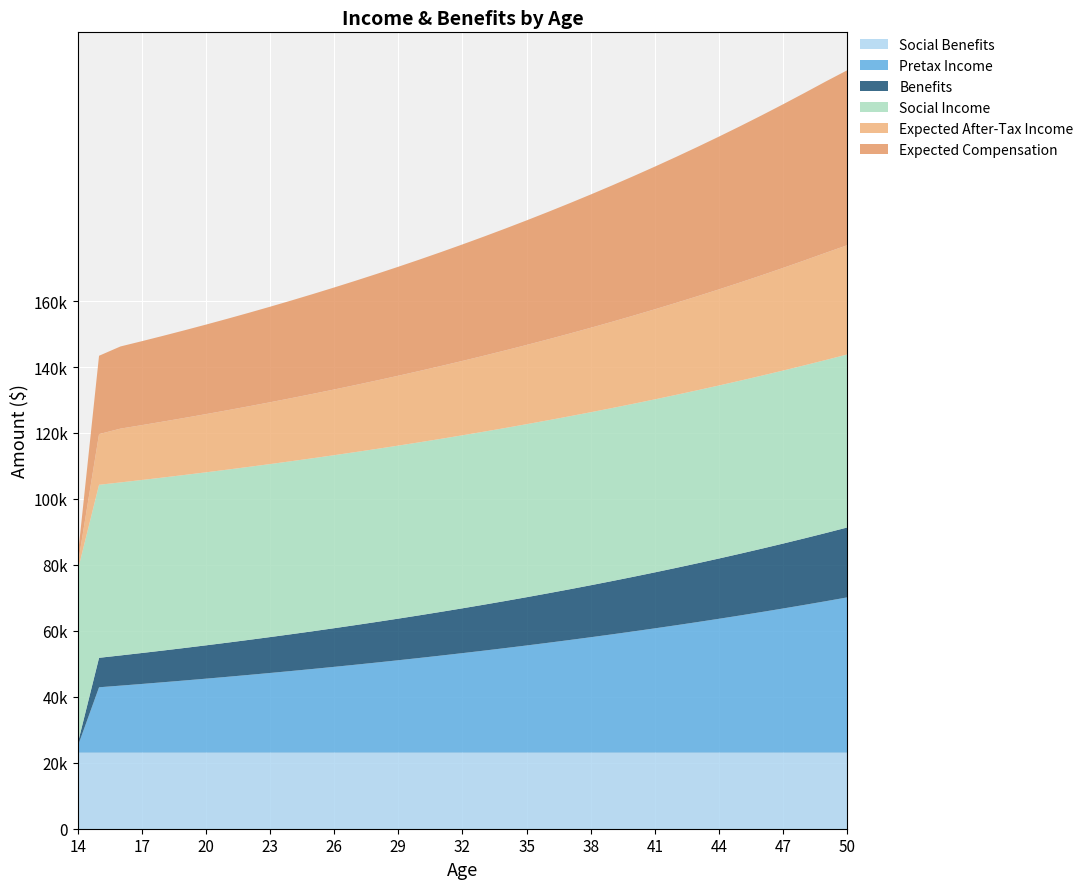

Reading left to right, what are all the values shown in this chart?

Social Benefits: 14=23045.0	15=23045.0	16=23045.0	17=23045.0	18=23045.0	19=23045.0	20=23045.0	21=23045.0	22=23045.0	23=23045.0	24=23045.0	25=23045.0	26=23045.0	27=23045.0	28=23045.0	29=23045.0	30=23045.0	31=23045.0	32=23045.0	33=23045.0	34=23045.0	35=23045.0	36=23045.0	37=23045.0	38=23045.0	39=23045.0	40=23045.0	41=23045.0	42=23045.0	43=23045.0	44=23045.0	45=23045.0	46=23045.0	47=23045.0	48=23045.0	49=23045.0	50=23045.0
Pretax Income: 14=1876.7	15=19845.3	16=20341.5	17=20850.0	18=21371.3	19=21905.5	20=22453.2	21=23014.5	22=23589.9	23=24179.6	24=24784.1	25=25403.7	26=26038.8	27=26689.8	28=27357.0	29=28041.0	30=28742.0	31=29460.5	32=30197.0	33=30952.0	34=31725.8	35=32518.9	36=33331.9	37=34165.2	38=35019.3	39=35894.8	40=36792.2	41=37712.0	42=38654.8	43=39621.1	44=40611.7	45=41626.9	46=42667.6	47=43734.3	48=44827.7	49=45948.4	50=47097.1
Benefits: 14=844.6	15=8931.9	16=9155.2	17=9384.1	18=9618.7	19=9859.2	20=10105.7	21=10358.3	22=10617.3	23=10882.7	24=11154.8	25=11433.6	26=11719.5	27=12012.5	28=12312.8	29=12620.6	30=12936.1	31=13259.5	32=13591.0	33=13930.8	34=14279.1	35=14636.0	36=15001.9	37=15377.0	38=15761.4	39=16155.4	40=16559.3	41=16973.3	42=17397.6	43=17832.6	44=18278.4	45=18735.4	46=19203.7	47=19683.8	48=20175.9	49=20680.3	50=21197.3
Social Income: 14=52464.0	15=52464.0	16=52464.0	17=52464.0	18=52464.0	19=52464.0	20=52464.0	21=52464.0	22=52464.0	23=52464.0	24=52464.0	25=52464.0	26=52464.0	27=52464.0	28=52464.0	29=52464.0	30=52464.0	31=52464.0	32=52464.0	33=52464.0	34=52464.0	35=52464.0	36=52464.0	37=52464.0	38=52464.0	39=52464.0	40=52464.0	41=52464.0	42=52464.0	43=52464.0	44=52464.0	45=52464.0	46=52464.0	47=52464.0	48=52464.0	49=52464.0	50=52464.0
Expected After-Tax Income: 14=1623.9	15=15363.9	16=16308.4	17=16630.3	18=16960.3	19=17298.6	20=17645.3	21=18000.7	22=18364.9	23=18738.3	24=19121.0	25=19513.2	26=19915.3	27=20327.4	28=20749.9	29=21182.8	30=21626.7	31=22081.6	32=22547.8	33=23025.8	34=23515.7	35=24017.8	36=24532.5	37=25060.0	38=25600.8	39=26155.0	40=26723.1	41=27305.5	42=27902.3	43=28514.1	44=29141.2	45=29784.0	46=30442.8	47=31118.2	48=31810.3	49=32507.1	50=33126.4
Expected Compensation: 14=2415.4	15=23759.9	16=24914.3	17=25451.4	18=26001.9	19=26566.2	20=27144.6	21=27737.5	22=28345.2	23=28968.0	24=29606.5	25=30260.9	26=30931.6	27=31619.2	28=32323.9	29=33046.2	30=33786.6	31=34545.5	32=35323.4	33=36120.7	34=36938.0	35=37775.7	36=38634.3	37=39514.4	38=40416.5	39=41341.1	40=42288.9	41=43260.4	42=44256.1	43=45276.8	44=46322.9	45=47395.2	46=48494.4	47=49621.0	48=50775.7	49=51946.6	50=53051.9